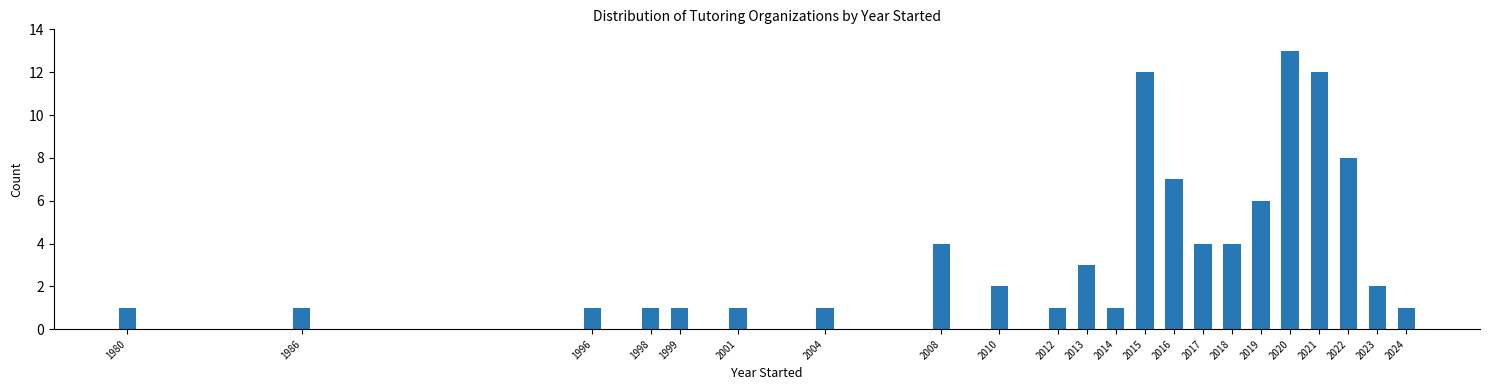

Reading left to right, transcribe all the data shown in this chart.

1	1	1	1	1	1	1	4	2	1	3	1	12	7	4	4	6	13	12	8	2	1